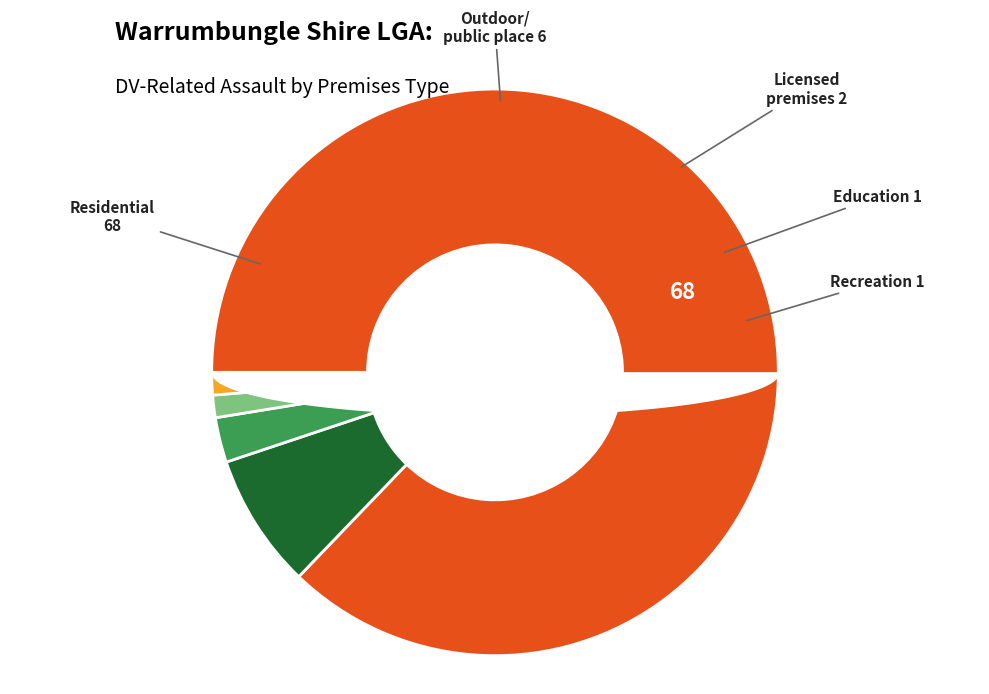

Is there any slice that represents more than half of the pie?

Yes